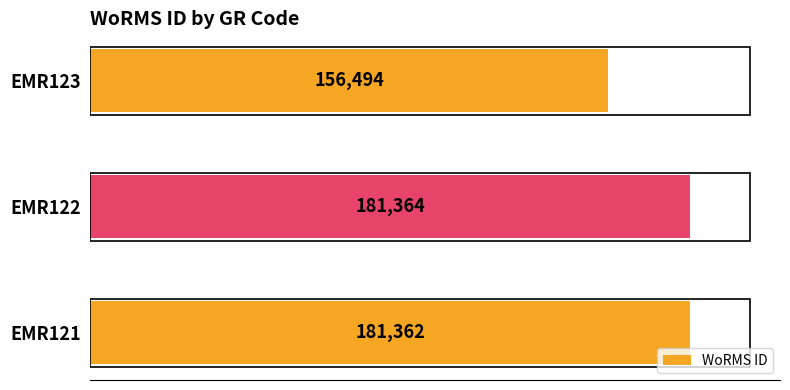

At which category does the chart reach its peak across all series?

EMR122